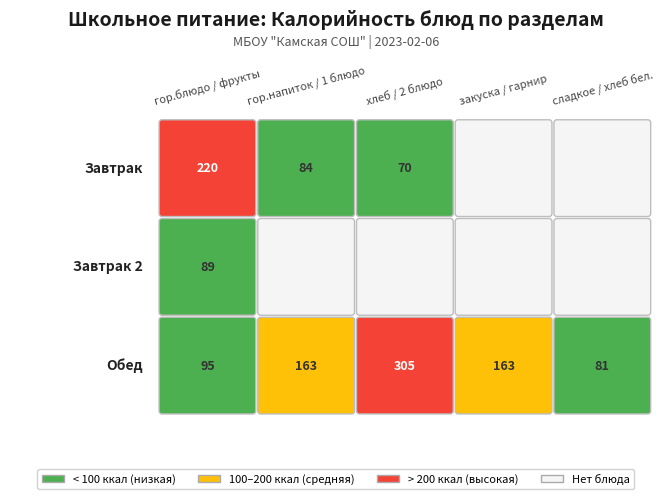

What is the total value across all series at 0?

404